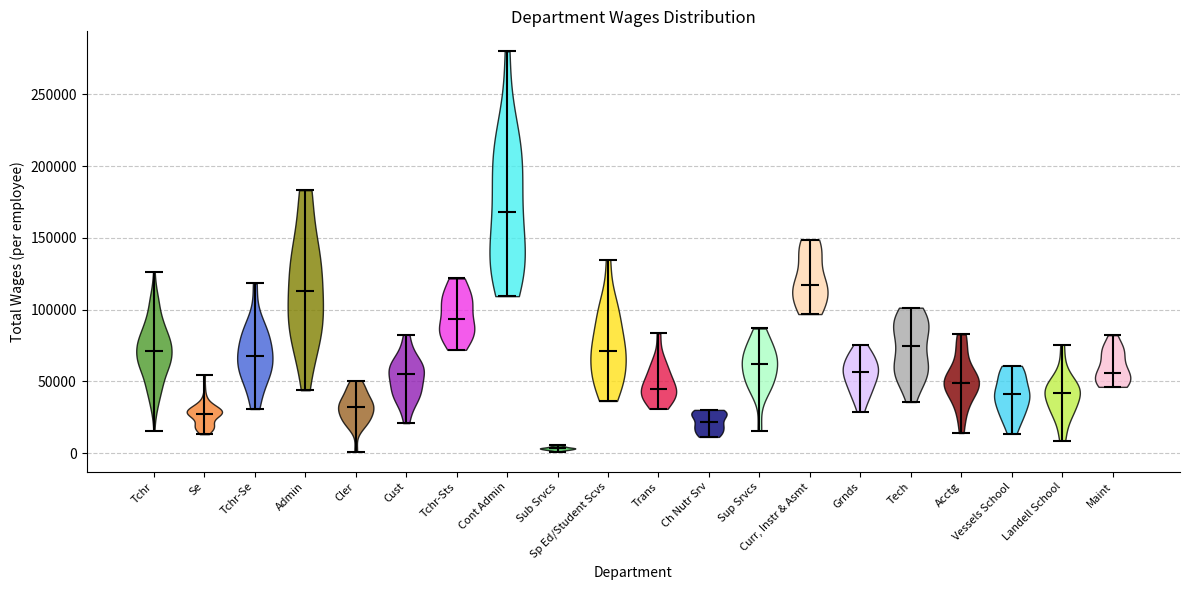

What is the lowest point the violin for Acctg reaches on the y-axis? The values are not printed on the chart, so give them approximately, as read against the axis.

15000